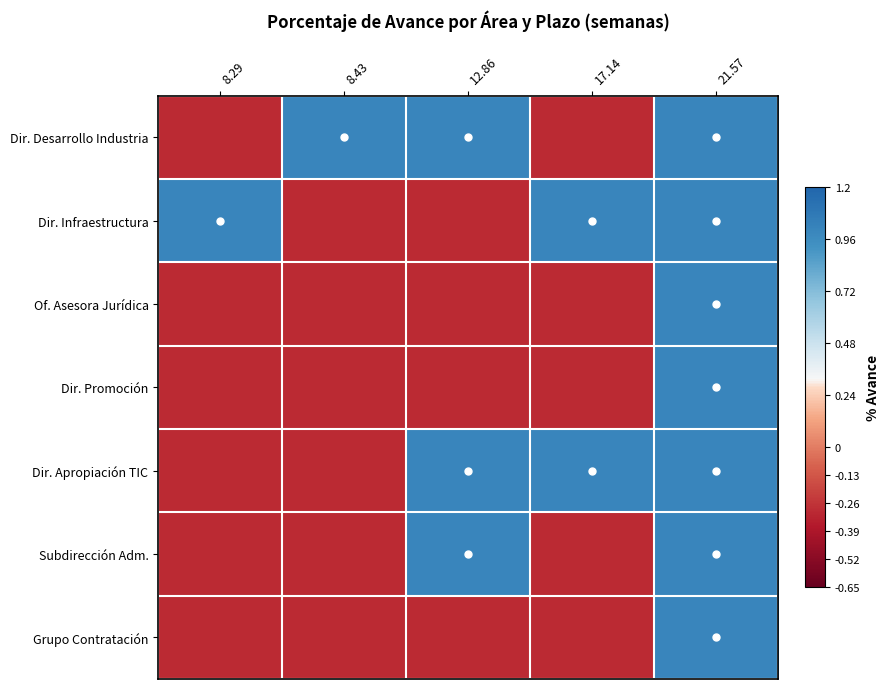

Reading left to right, transcribe all the data shown in this chart.

Dir. Desarrollo Industria: 8.29=-0.3	8.43=1.0	12.86=1.0	17.14=-0.3	21.57=1.0
Dir. Infraestructura: 8.29=1.0	8.43=-0.3	12.86=-0.3	17.14=1.0	21.57=1.0
Of. Asesora Jurídica: 8.29=-0.3	8.43=-0.3	12.86=-0.3	17.14=-0.3	21.57=1.0
Dir. Promoción: 8.29=-0.3	8.43=-0.3	12.86=-0.3	17.14=-0.3	21.57=1.0
Dir. Apropiación TIC: 8.29=-0.3	8.43=-0.3	12.86=1.0	17.14=1.0	21.57=1.0
Subdirección Adm.: 8.29=-0.3	8.43=-0.3	12.86=1.0	17.14=-0.3	21.57=1.0
Grupo Contratación: 8.29=-0.3	8.43=-0.3	12.86=-0.3	17.14=-0.3	21.57=1.0